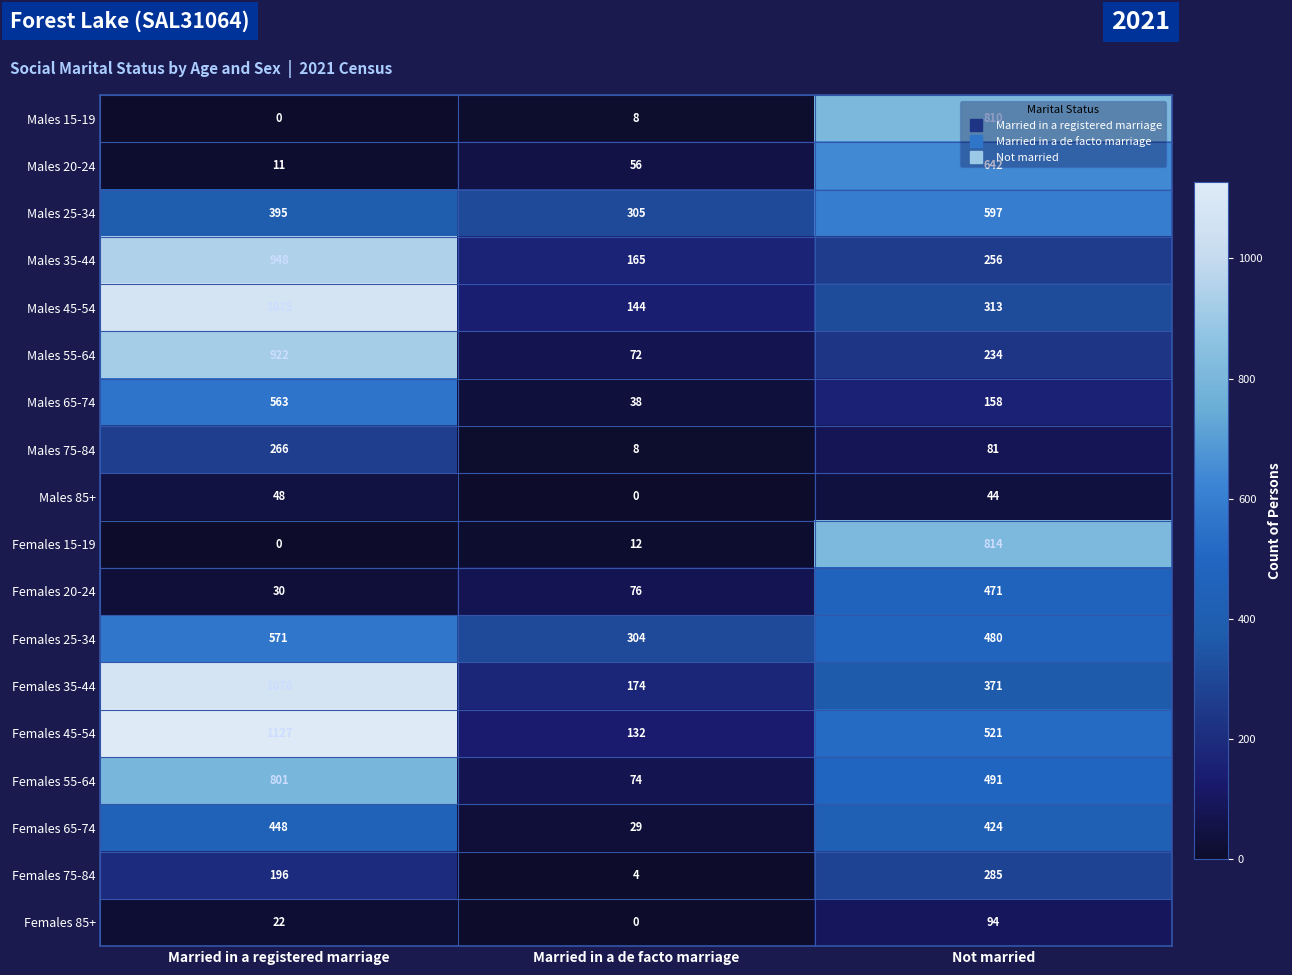

True or false: Males 15-19 has a value of 810 at Not married.

True